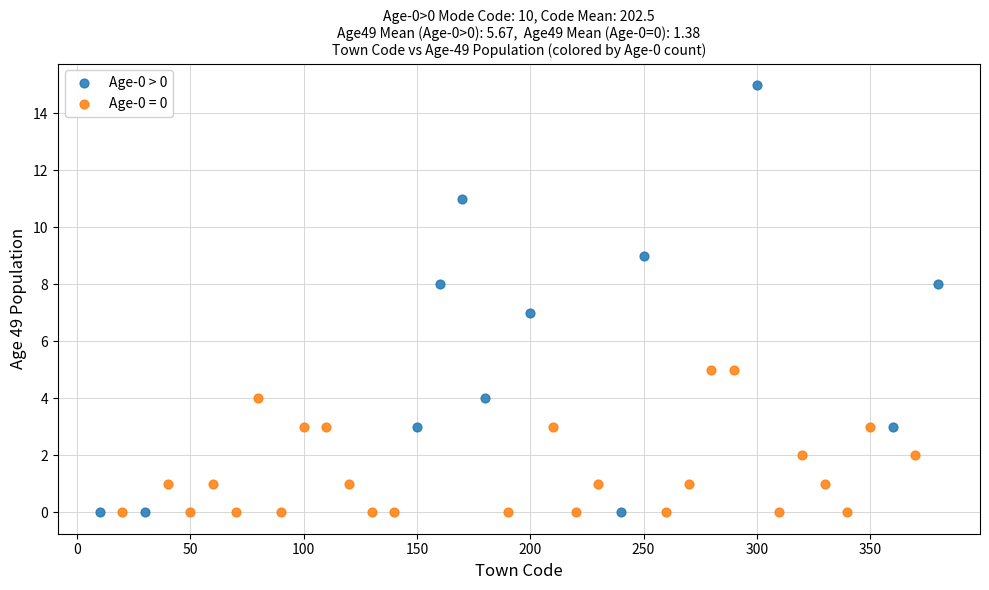

Which series contains the highest Y value?

Age-0 > 0